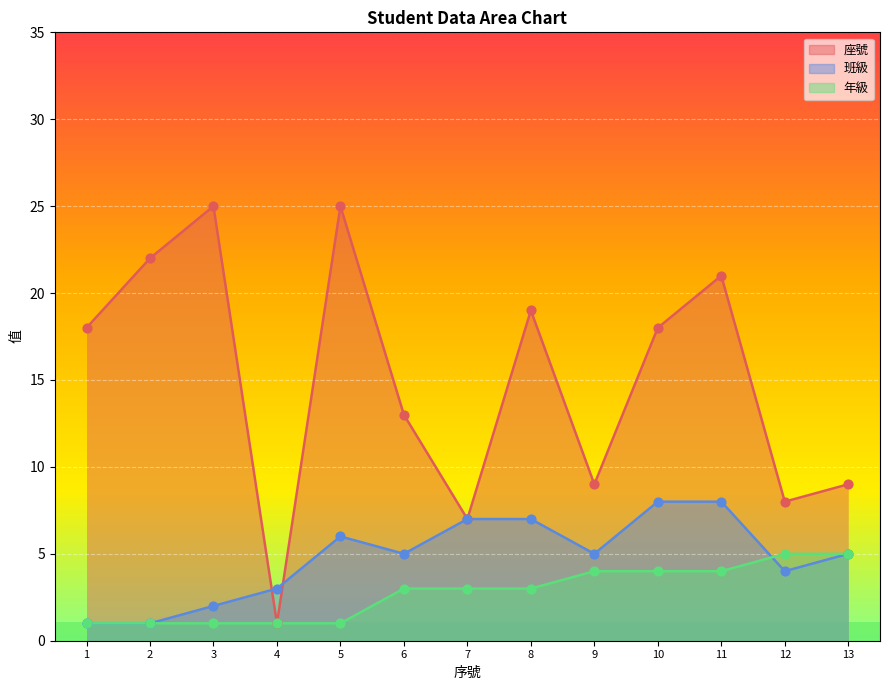

Which has a higher value, 4 or 6?

6